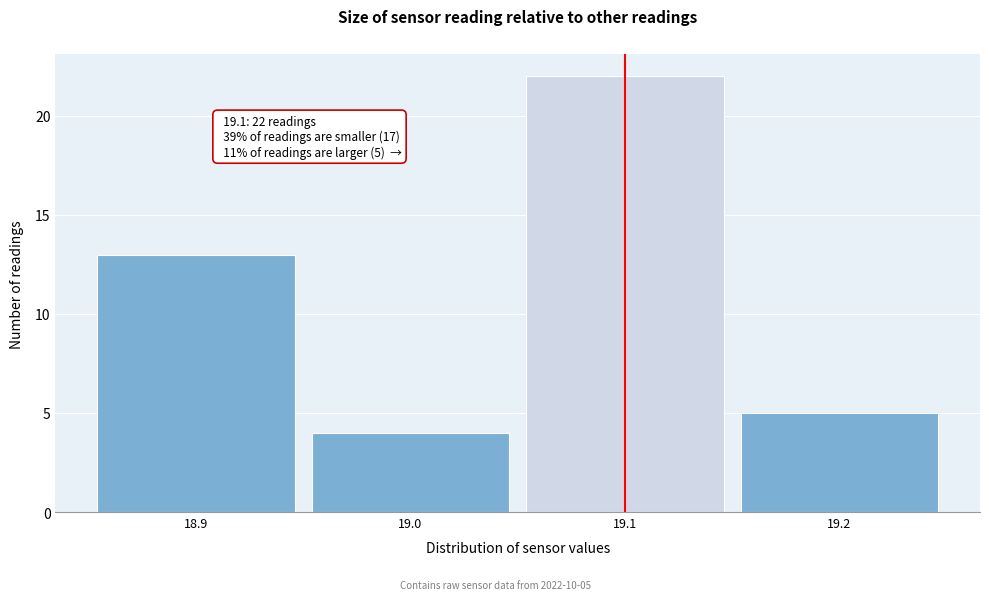

Which range on the x-axis has the tallest bar?

19.05 to 19.15